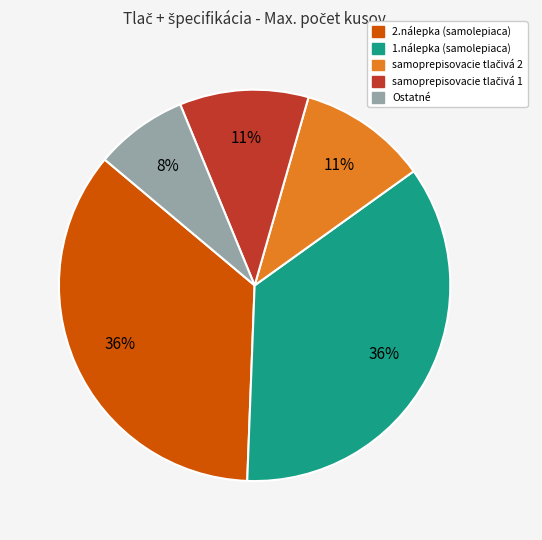

Is there any slice that represents more than half of the pie?

No